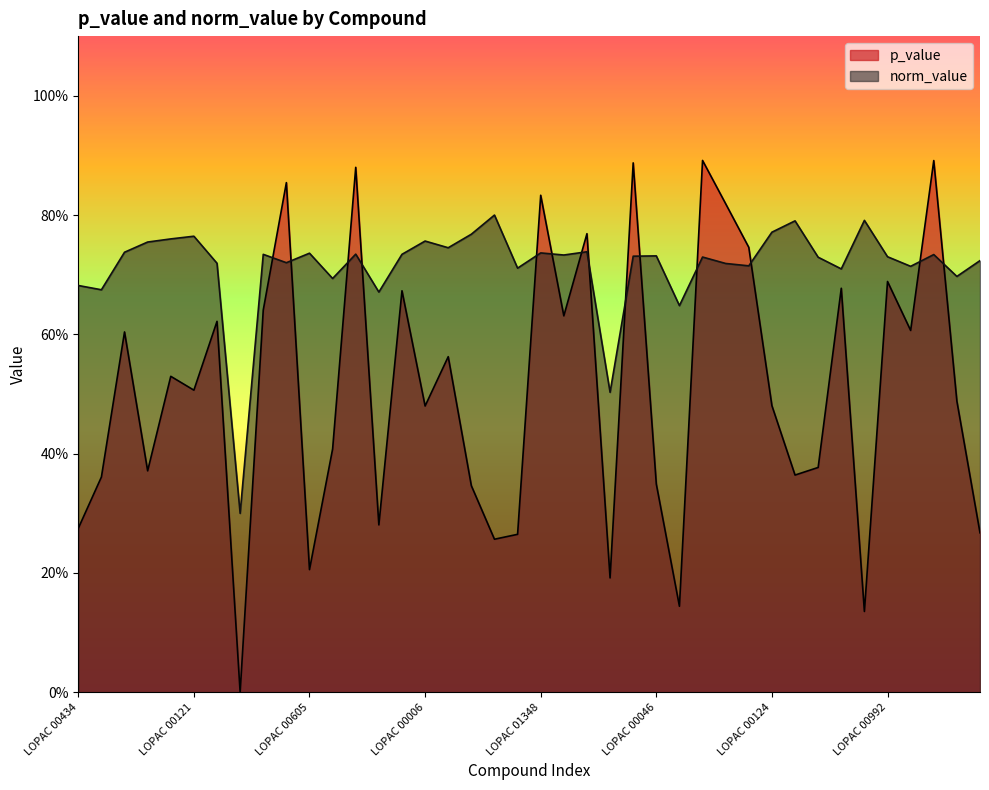

What are all the series names shown in the legend?

p_value, norm_value